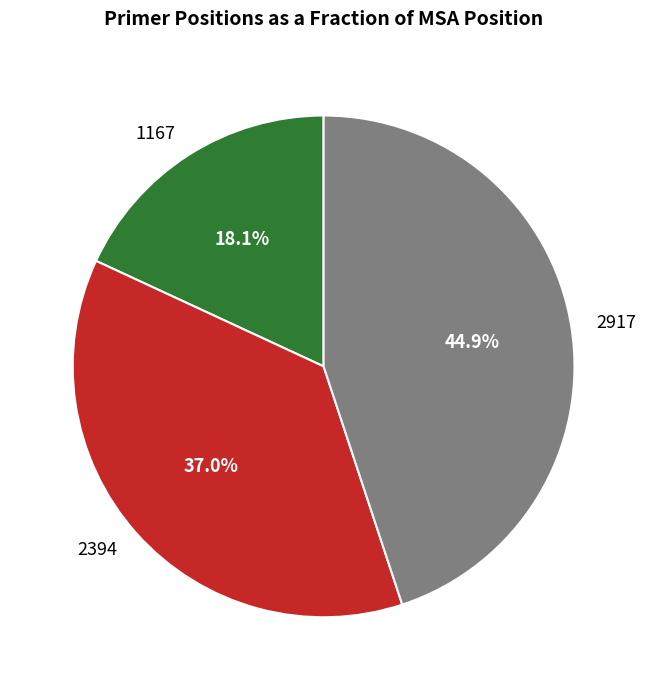

To the nearest percent, what percentage of the pie is 2394?

37%